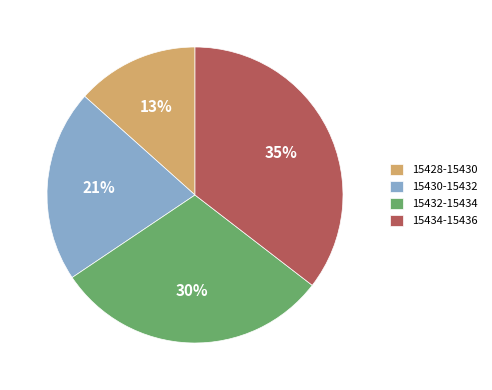

Is the sum of 15434-15436 and 15428-15430 greater than half?

No